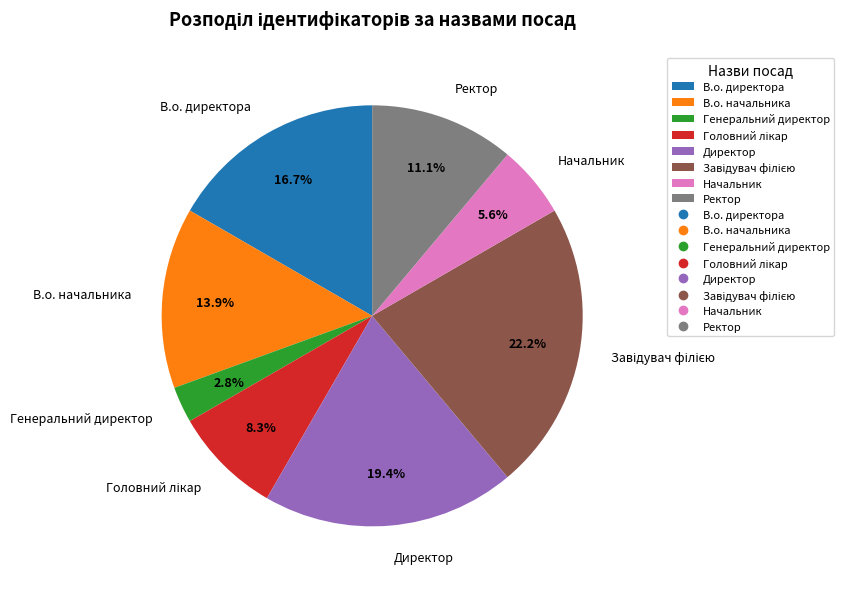

Is it true that В.о. директора is 17% of the pie?

True